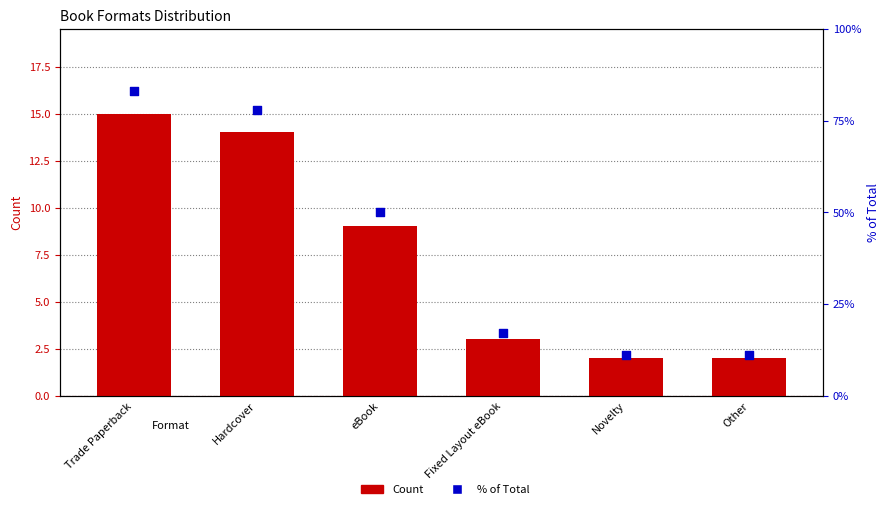

What is the total value across all series at Fixed Layout eBook?

20